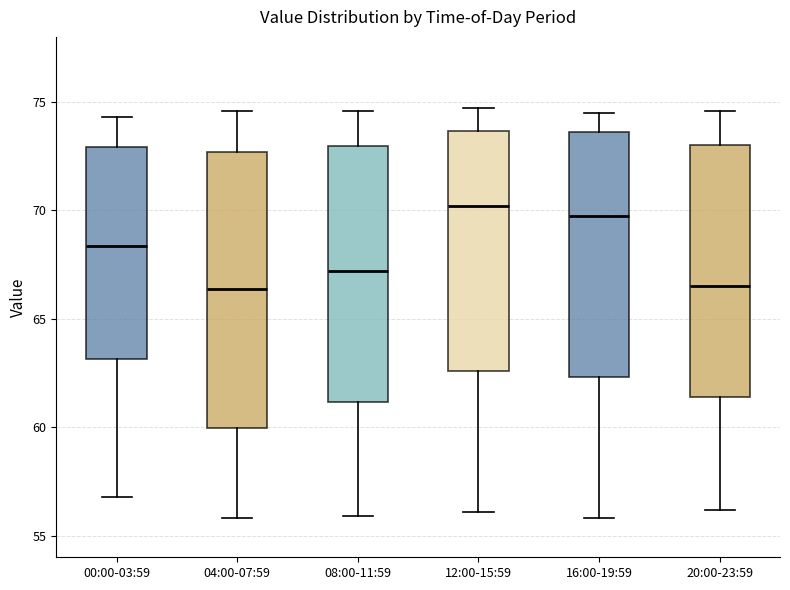

Comparing the boxes themselves (not the whiskers), which one is the tallest?

04:00-07:59